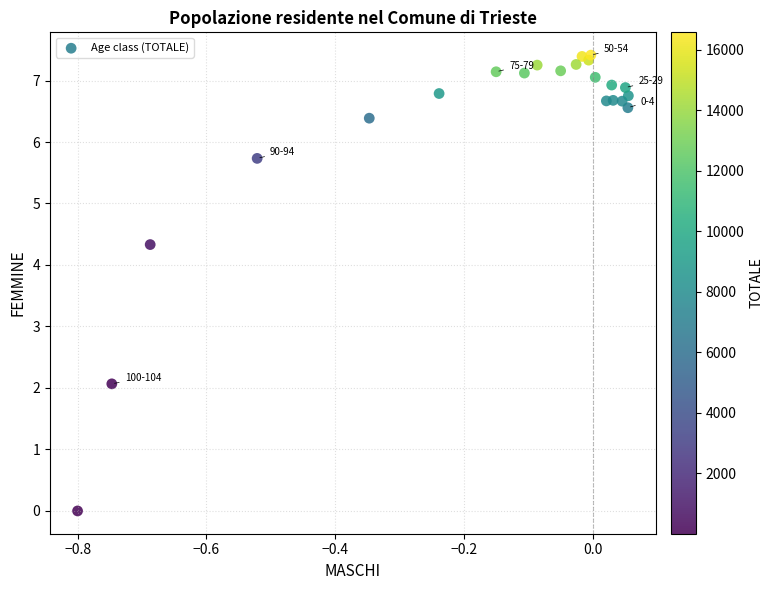

What Y value in the scatter plot is closest to 3?

2.1